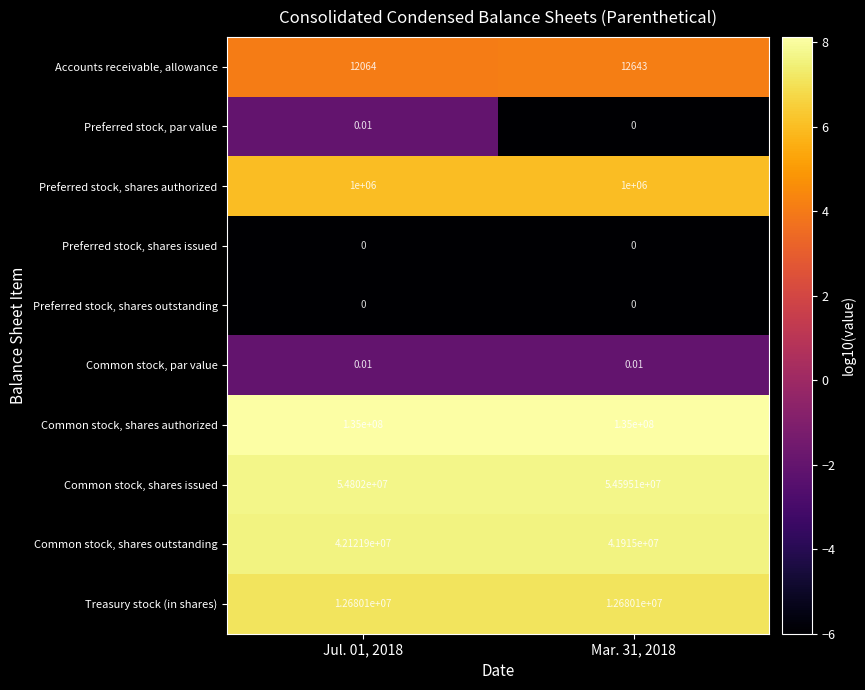

Which series has the largest total across all categories?

Common stock, shares authorized